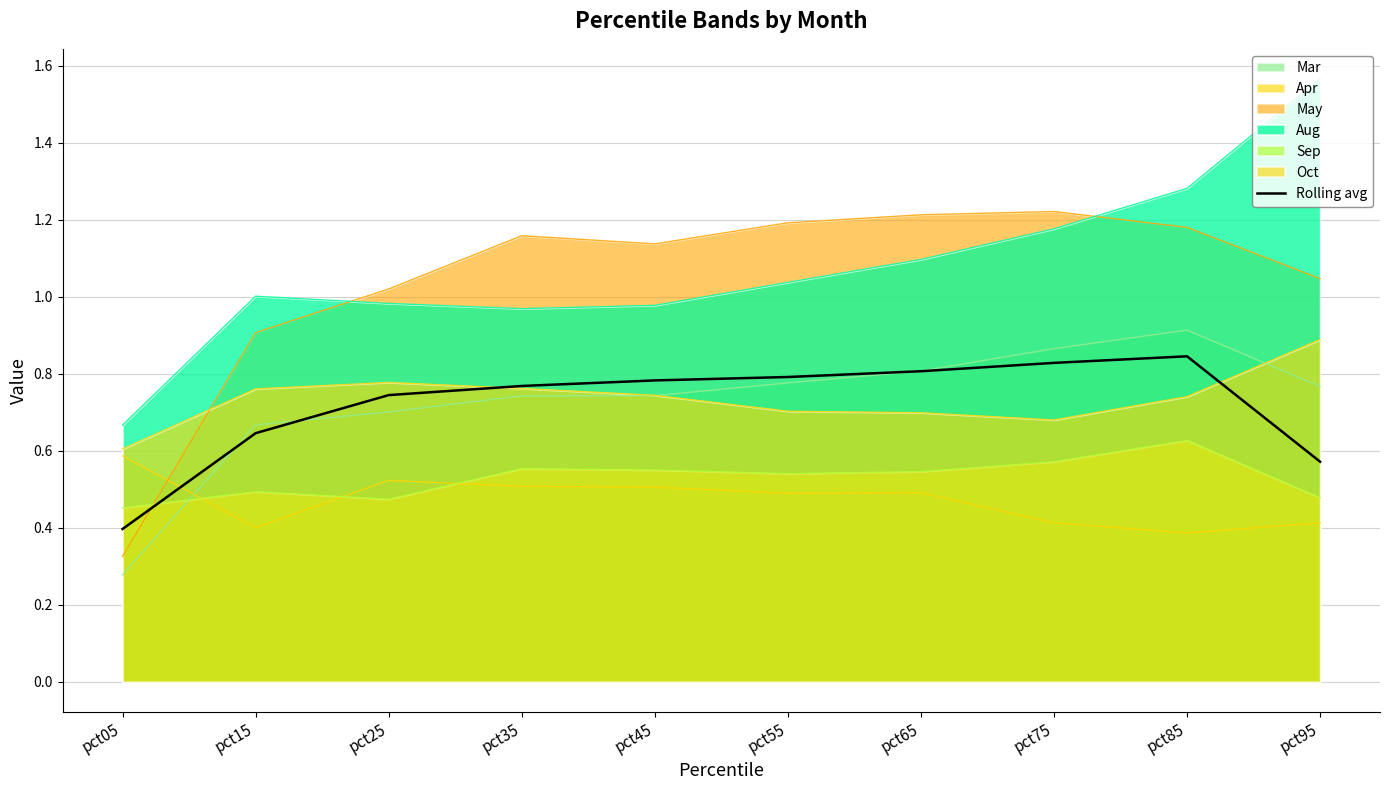

What is the value of the 9th point from the left?

0.8